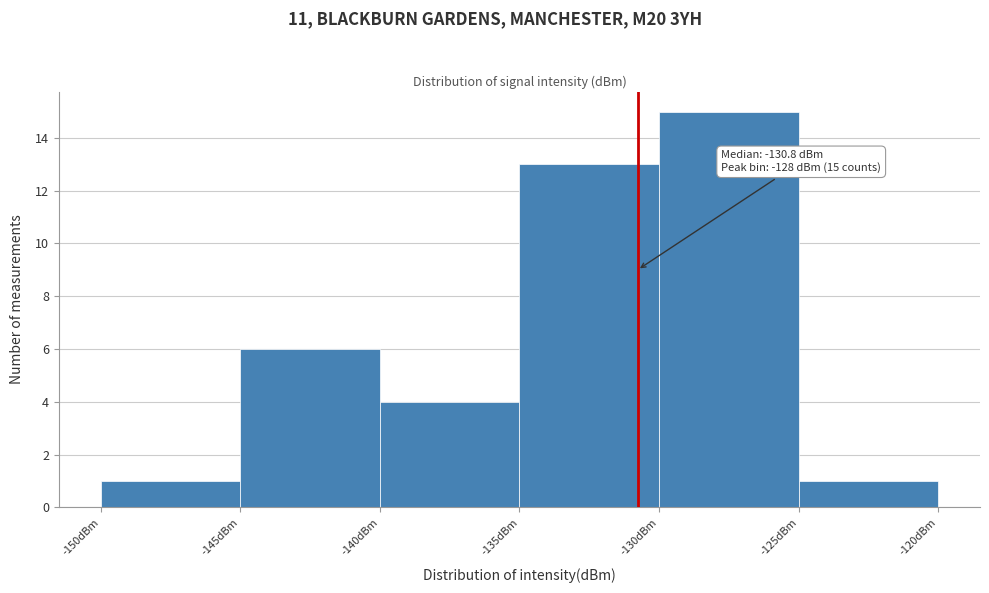

Which range on the x-axis has the tallest bar?

-130 to -125